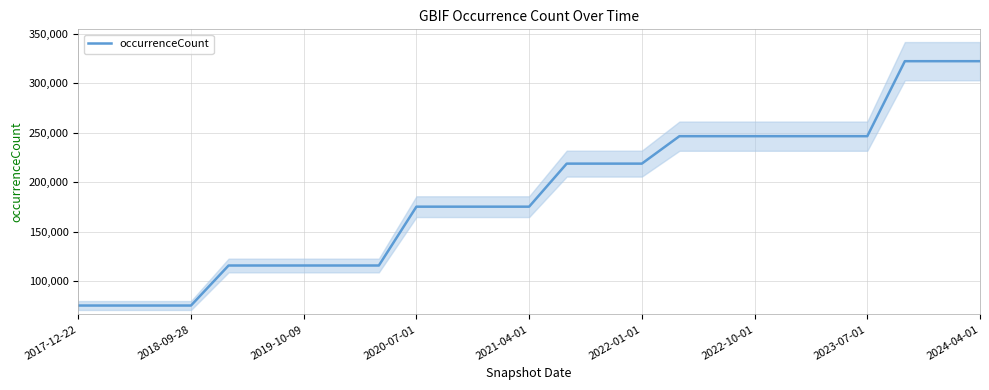

What is the difference between the second highest and second lowest values?

247252